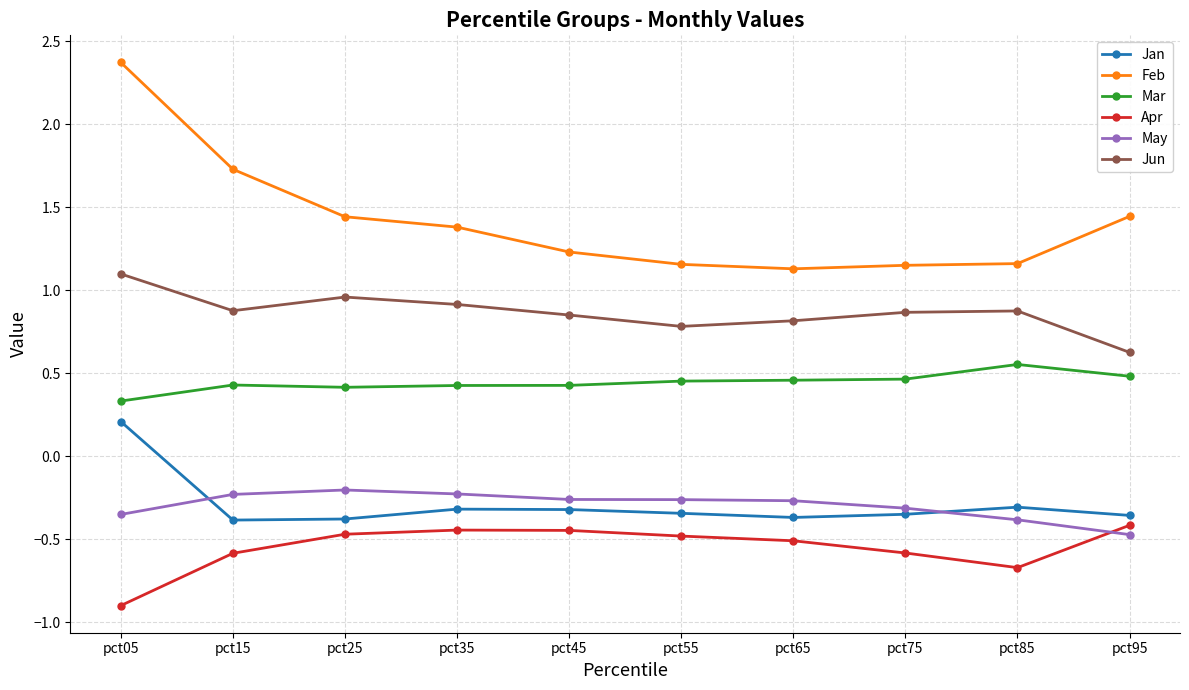

What is the sum of all Apr values?

-5.5